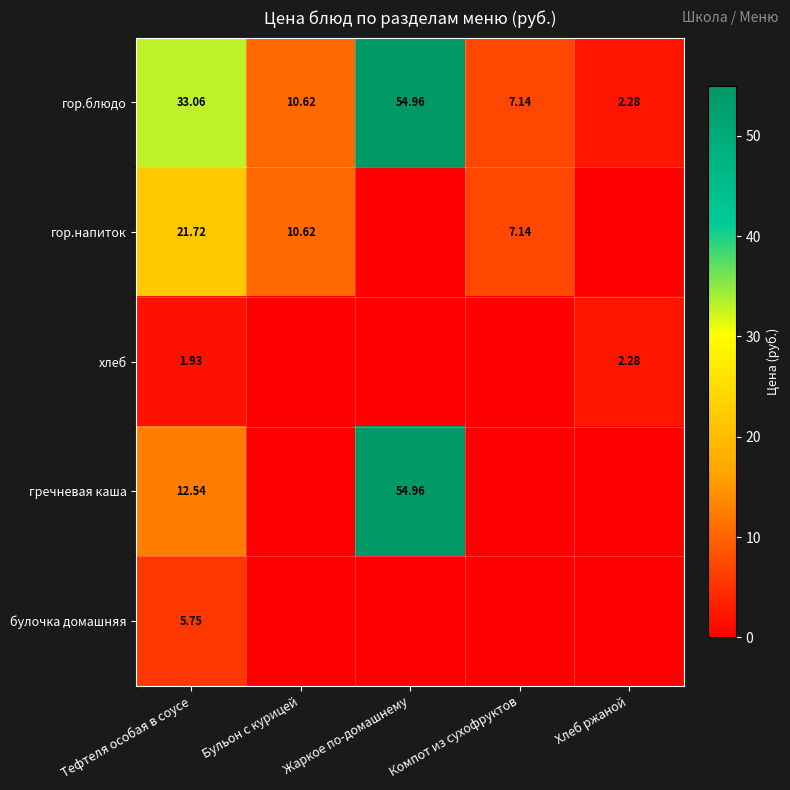

At Тефтеля особая в соусе, list the series in order from largest to smallest.

гор.блюдо, гор.напиток, гречневая каша, булочка домашняя, хлеб